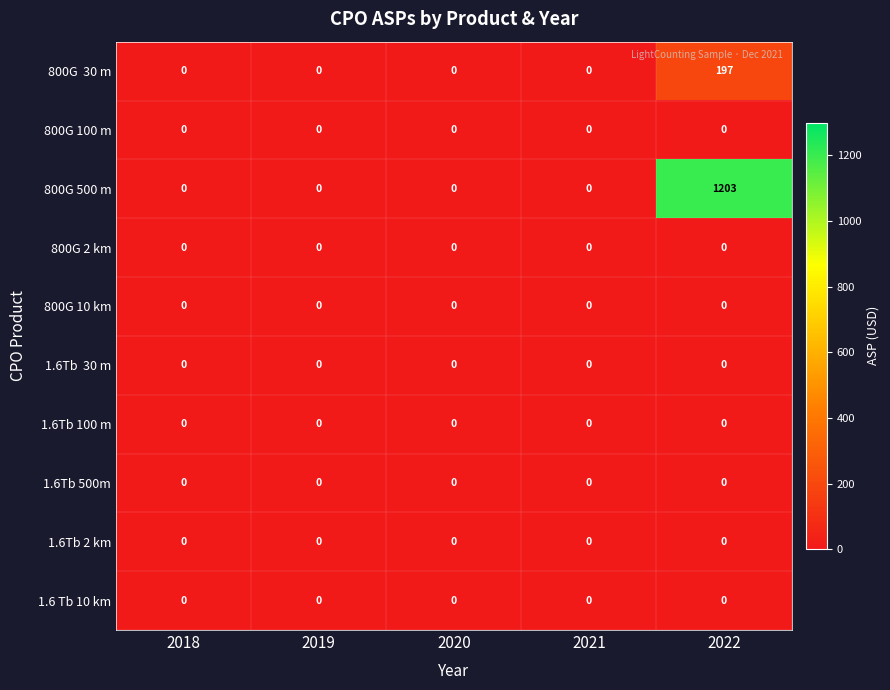

Which label corresponds to the largest value in the chart?

2022